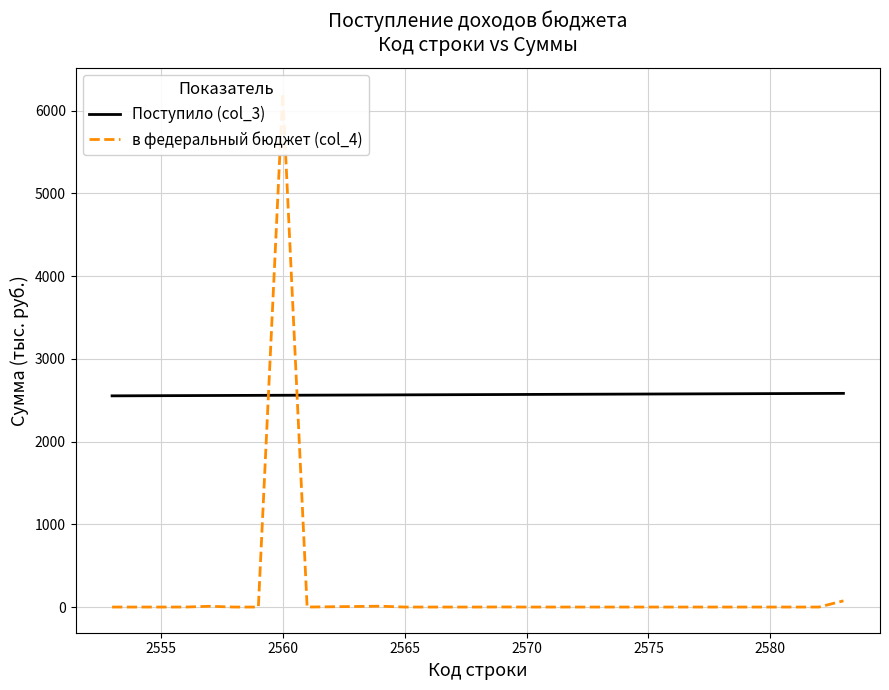

Which series has the largest range (max minus min)?

в федеральный бюджет (col_4)